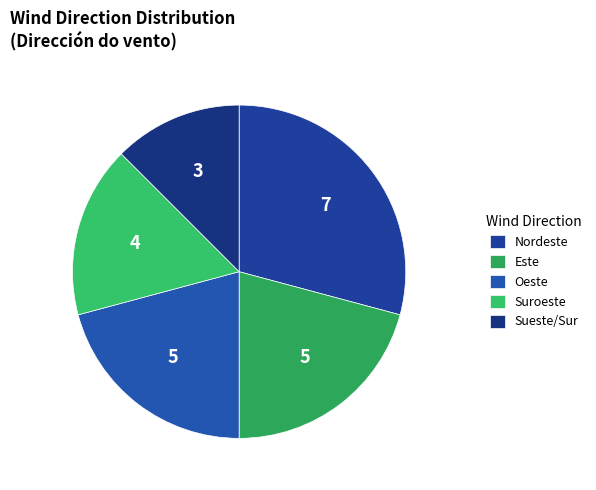

How many slices are in this pie chart?

5